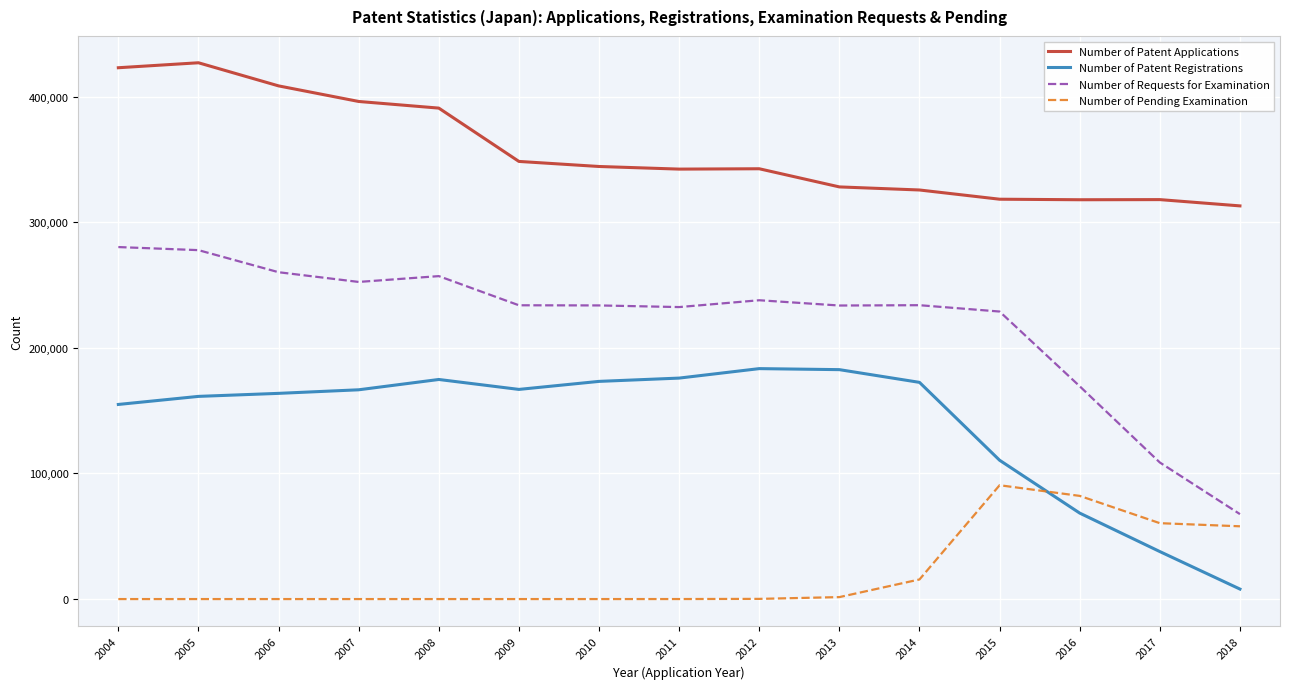

What is the sum of the Number of Requests for Examination values at 2012 and 2014?

471869